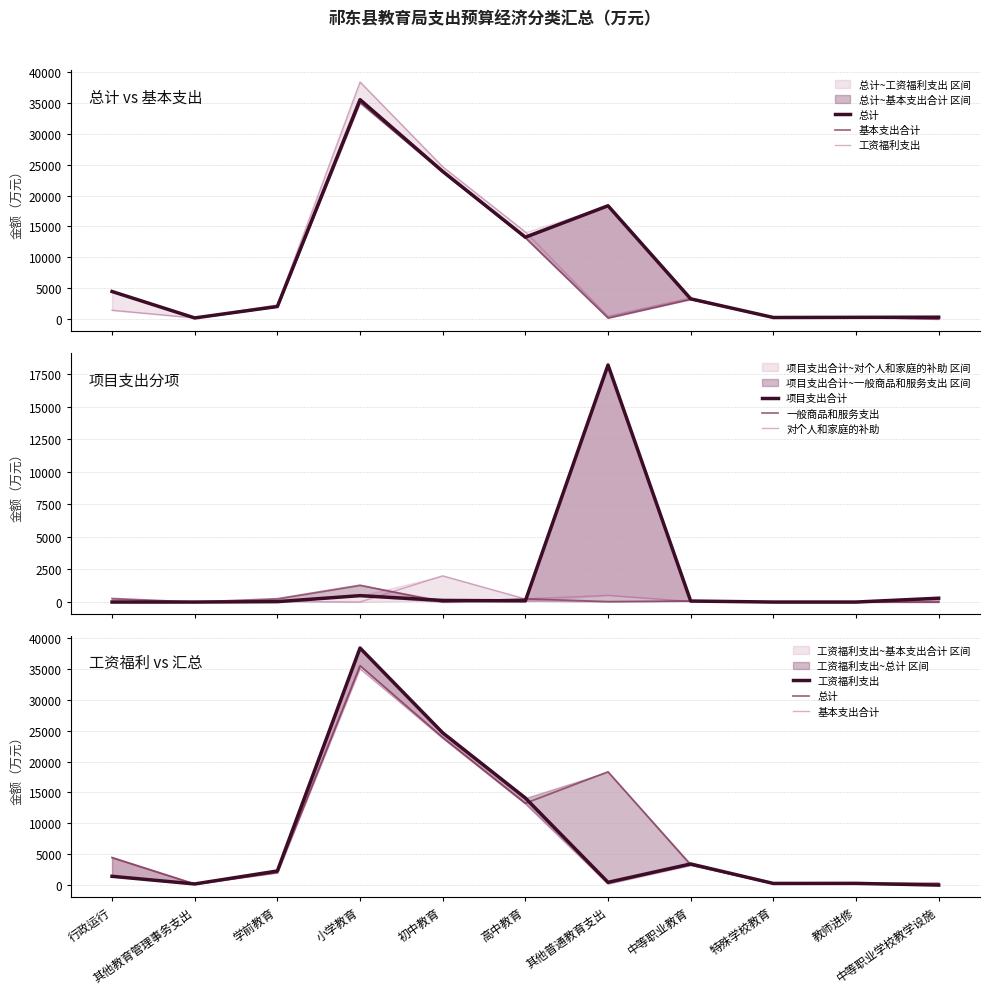

In 总计, how many points are lower than both neighbors (excluding endpoints)?

3